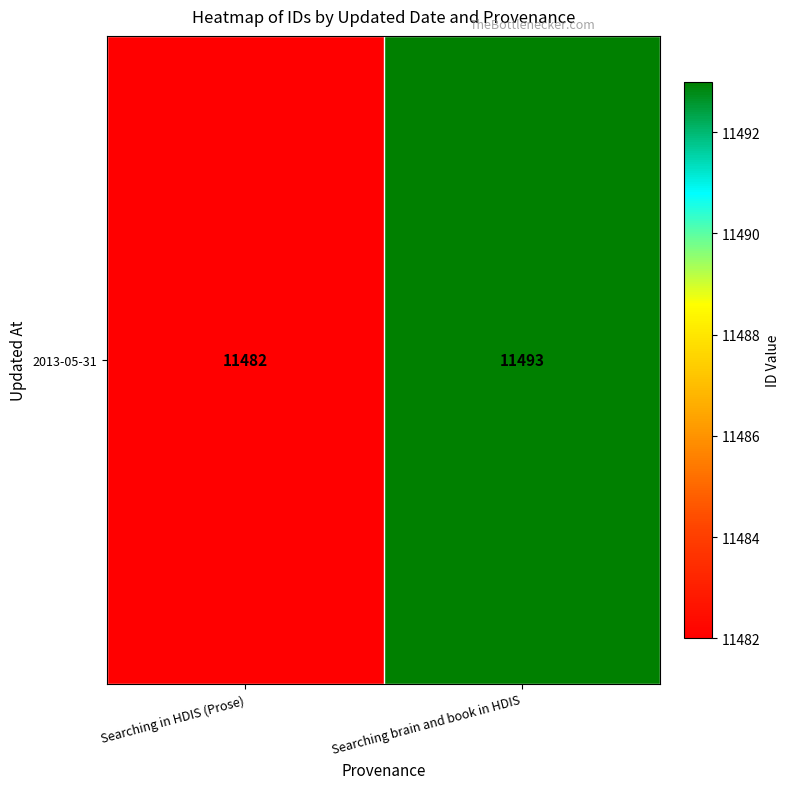

Reading left to right, transcribe all the data shown in this chart.

Searching in HDIS (Prose)=11482	Searching brain and book in HDIS=11493